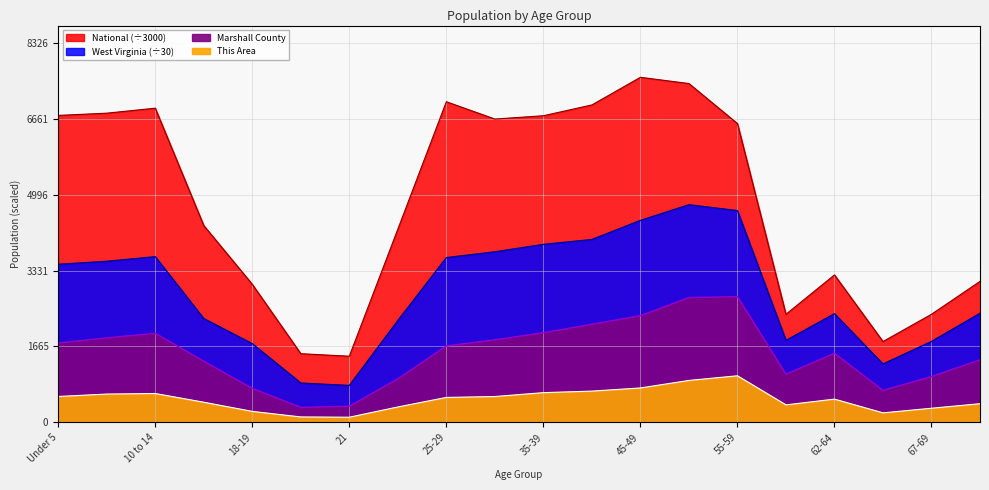

What is the label of the 9th point from the right?

40-44